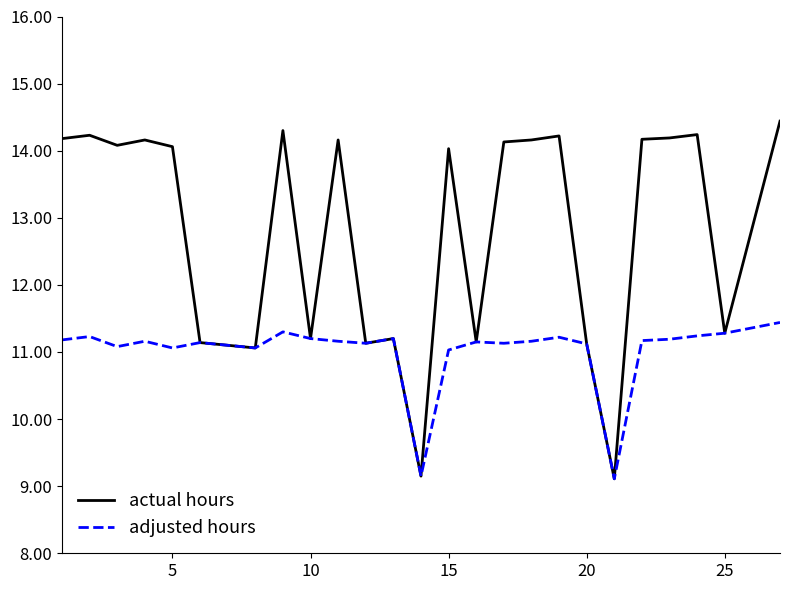

Which series has the widest spread of values?

actual hours